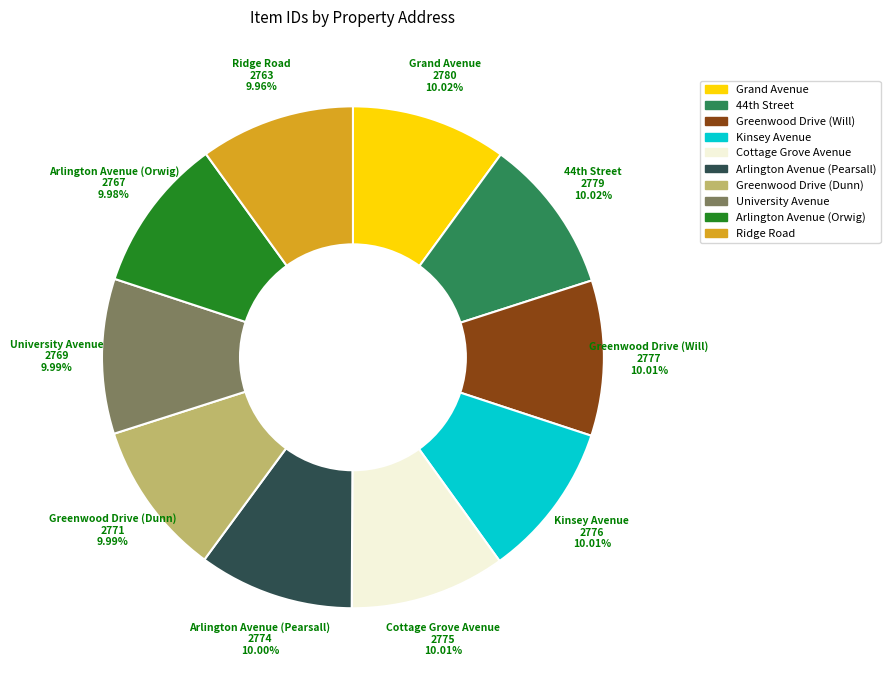

Is there any slice that represents more than half of the pie?

No